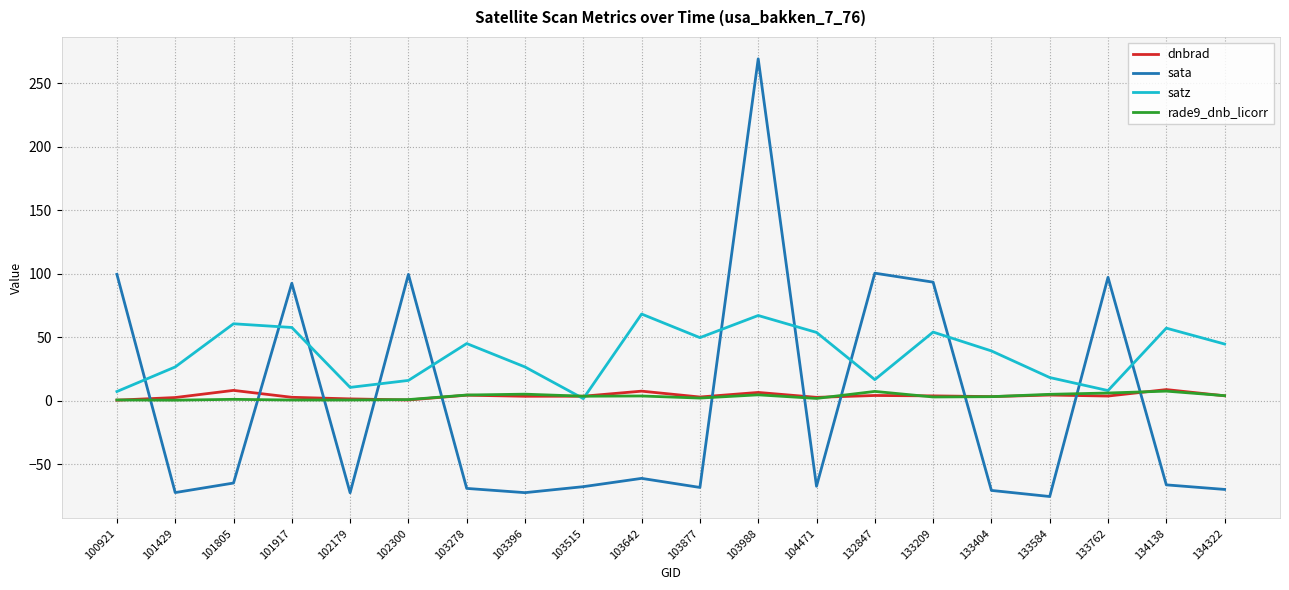

What is the sum of the sata values at 102179 and 103877?

-140.6